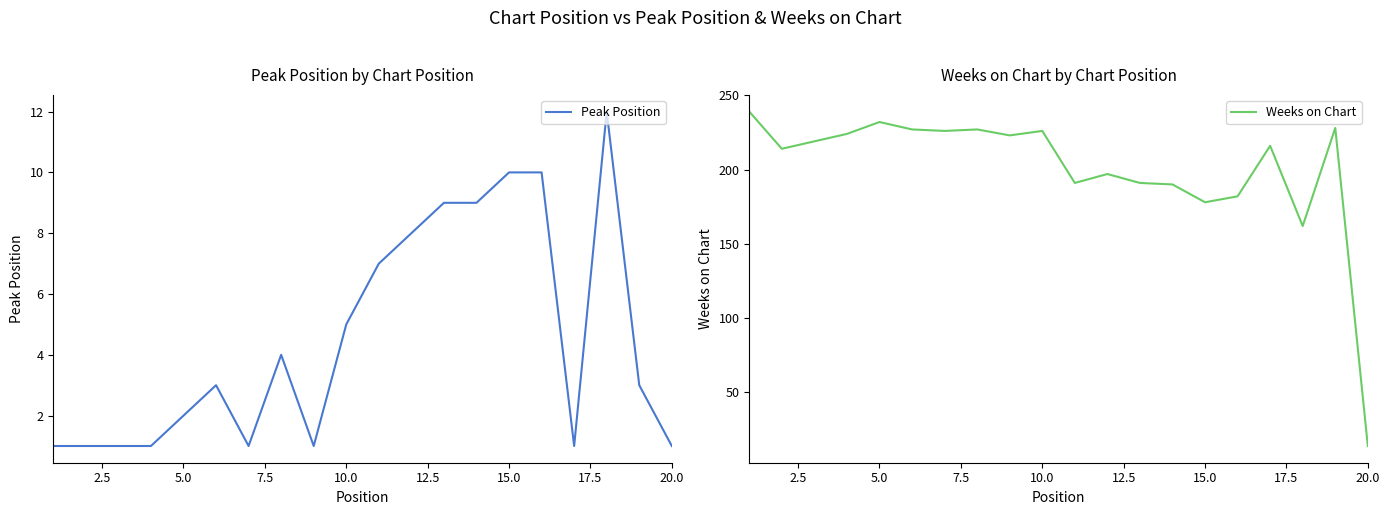

What are all the series names shown in the legend?

Peak Position, Weeks on Chart